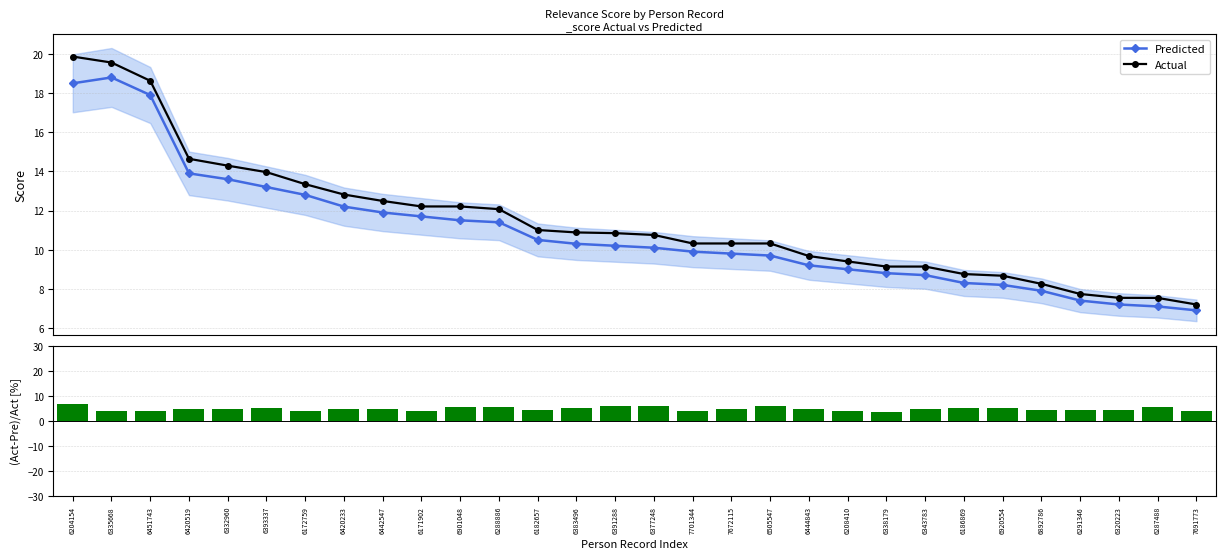

The (Act-Pre)/Act series shows 6.0 at 7701344. True or false?

False